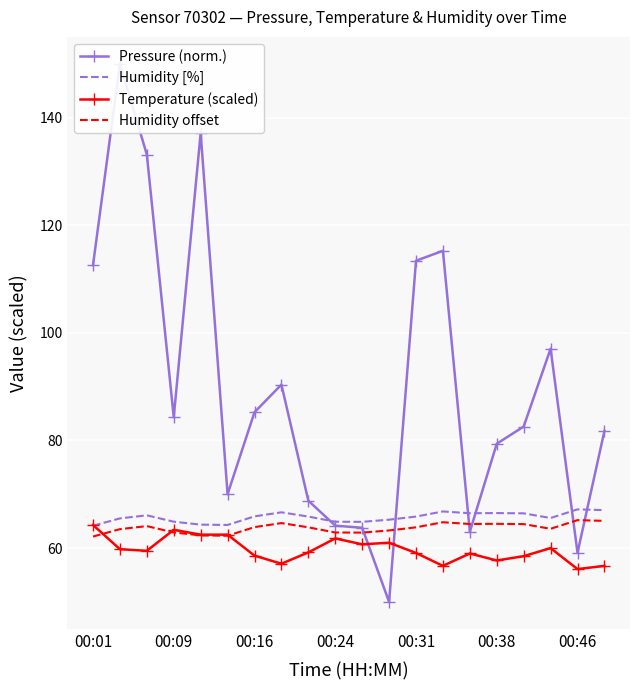

Where does the Pressure (norm.) series first go above 84?

00:01